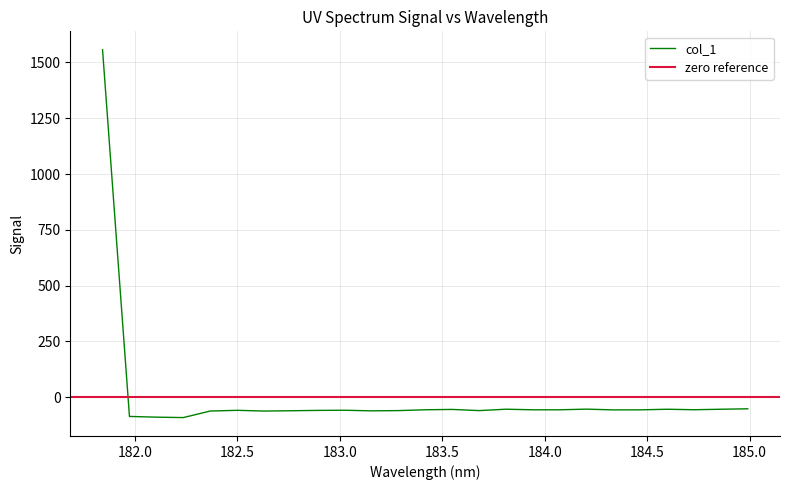

Is it true that the value at 182.6299929592 is -62.0?

True